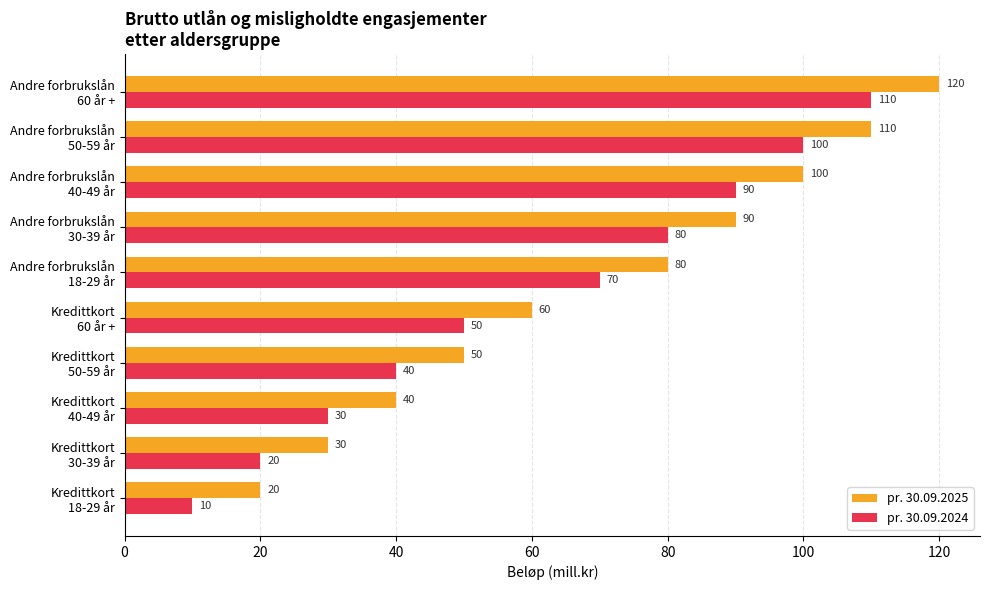

Which series has the largest total across all categories?

pr. 30.09.2025